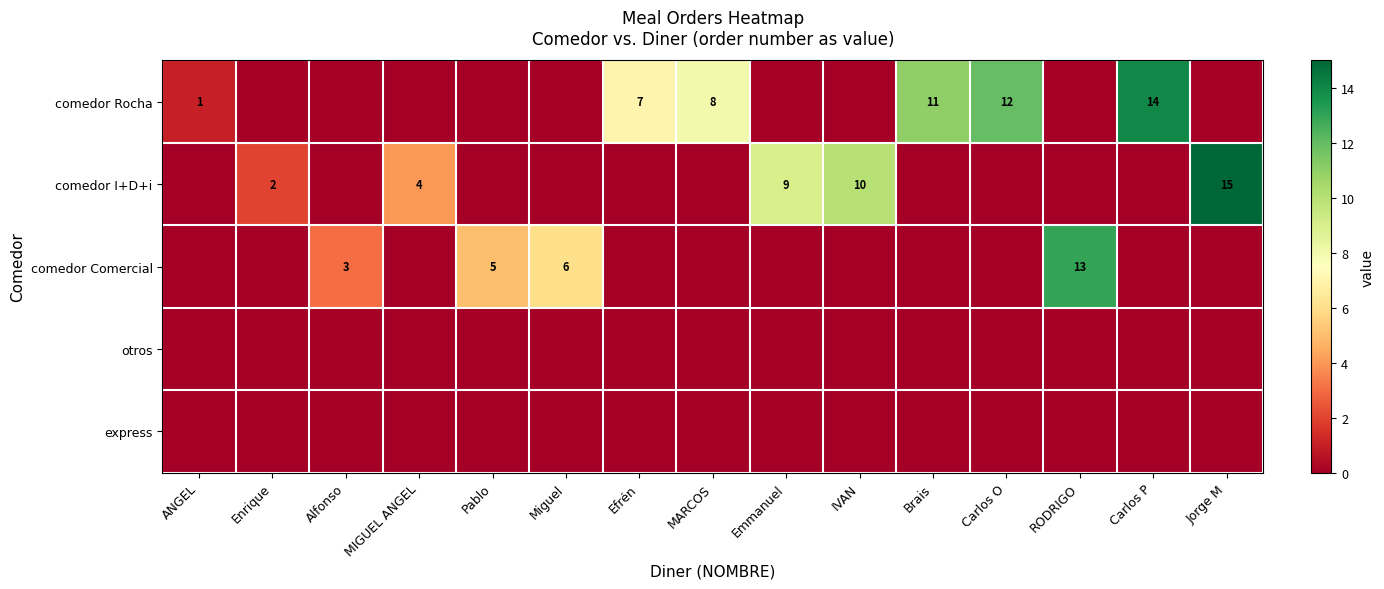

What is the greatest value displayed?

15